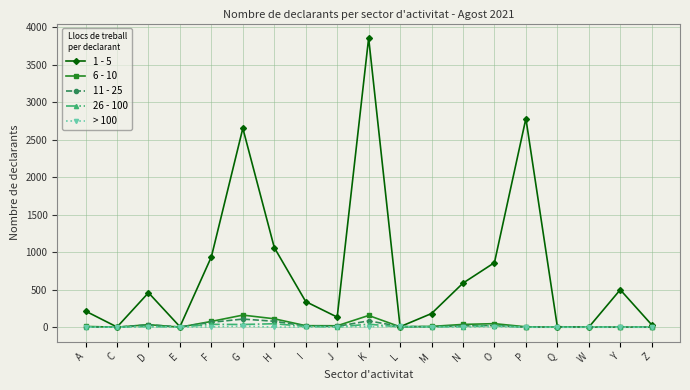

How many lines are shown in the chart?

5